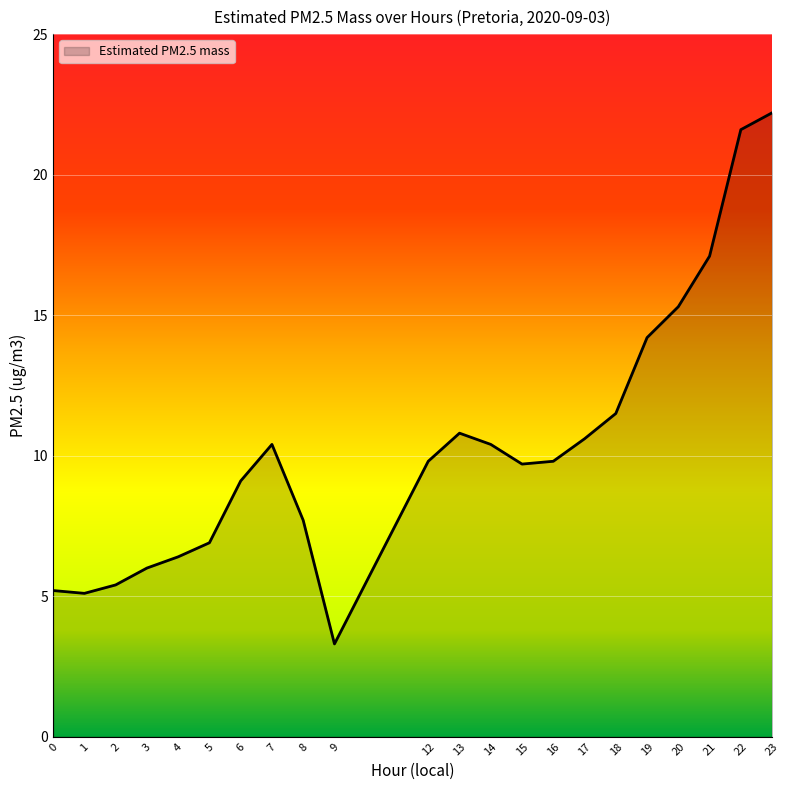

Reading left to right, what are all the values shown in this chart?

0=5.2	1=5.1	2=5.4	3=6.0	4=6.4	5=6.9	6=9.1	7=10.4	8=7.7	9=3.3	12=9.8	13=10.8	14=10.4	15=9.7	16=9.8	17=10.6	18=11.5	19=14.2	20=15.3	21=17.1	22=21.6	23=22.2